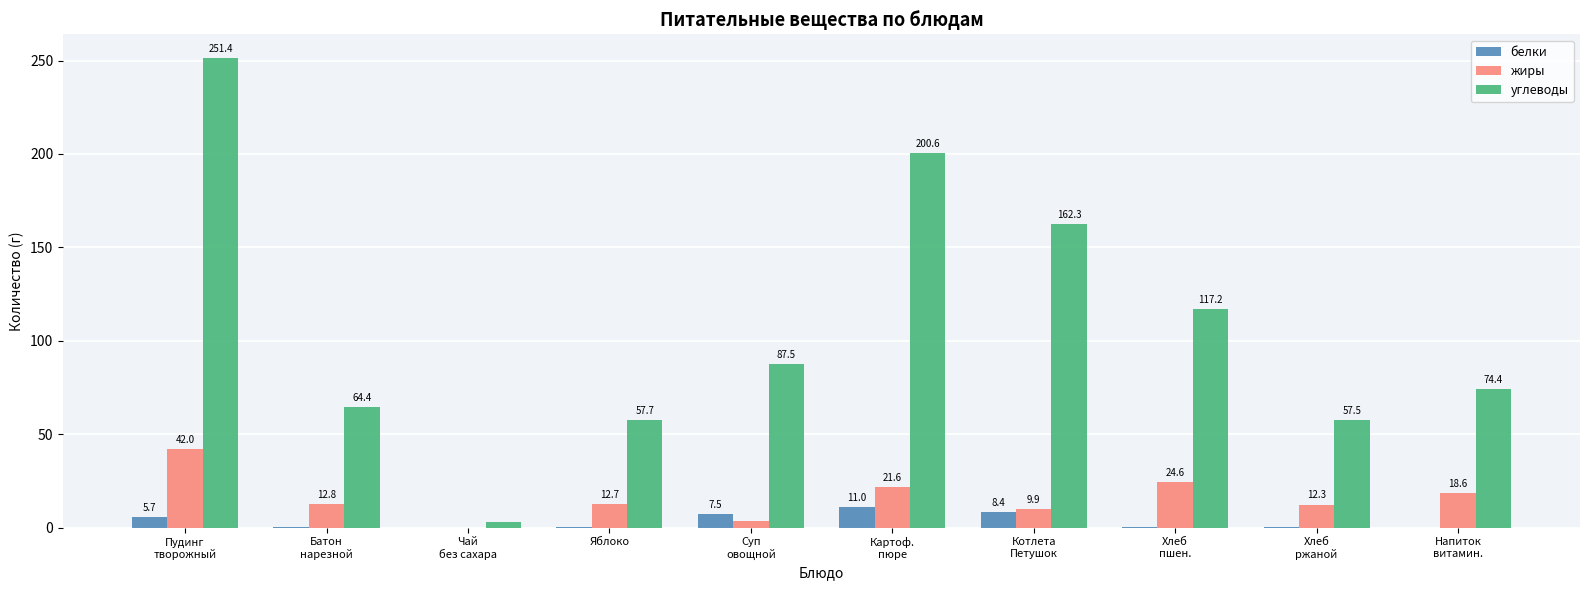

Which series has the largest total across all categories?

углеводы